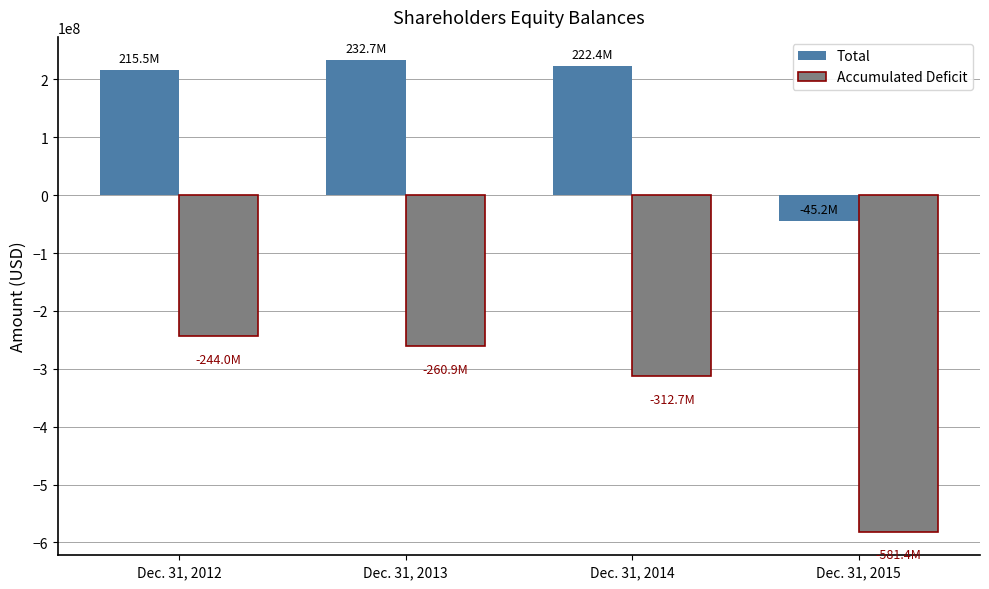

At how many categories does at least one series exceed 166619219?

3